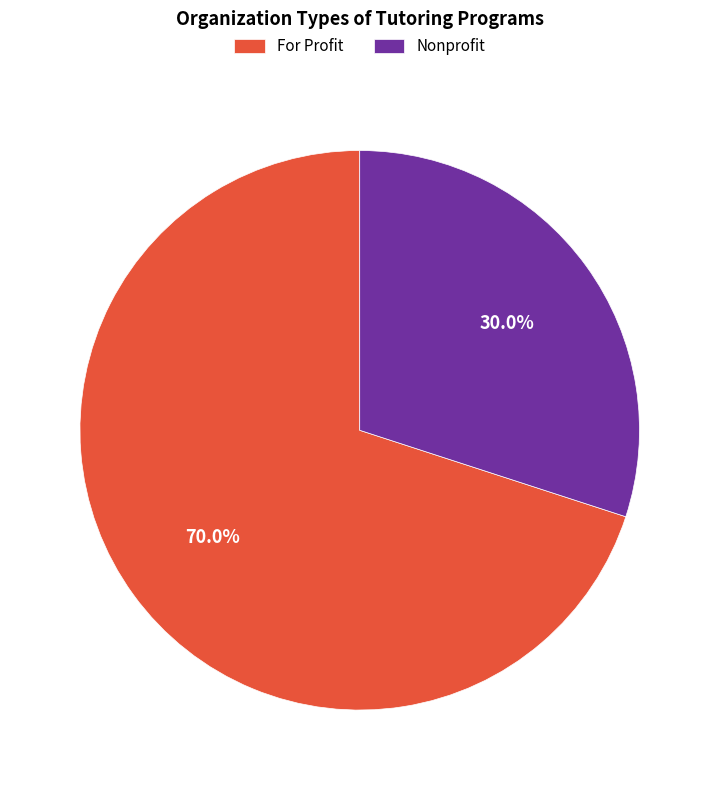

Rank the categories by value from lowest to highest.

Nonprofit, For Profit